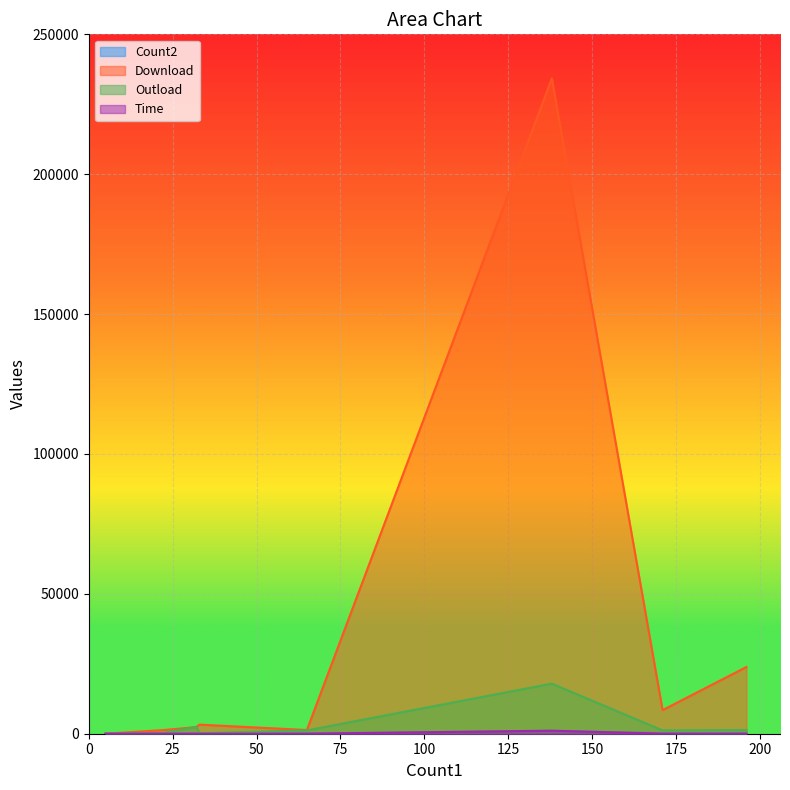

Rank the categories by Count2 value from highest to lowest.

138, 196, 171, 65, 33, 32, 22, 5